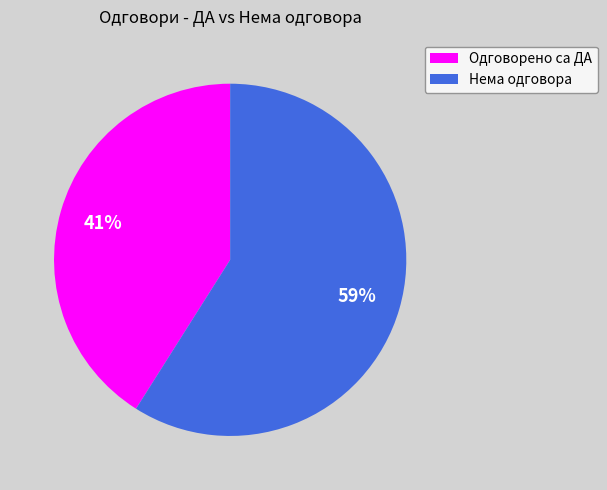

To the nearest percent, what is the average slice percentage?

50%